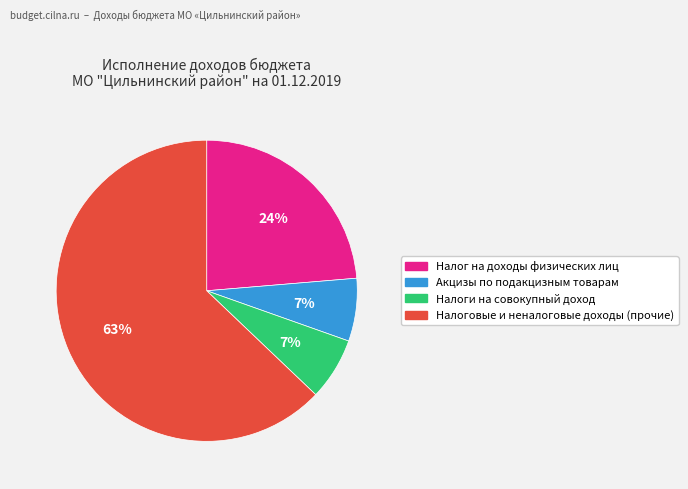

Approximately how many times larger is the value at Налог на доходы физических лиц compared to Налоговые и неналоговые доходы (прочие)?

0.4